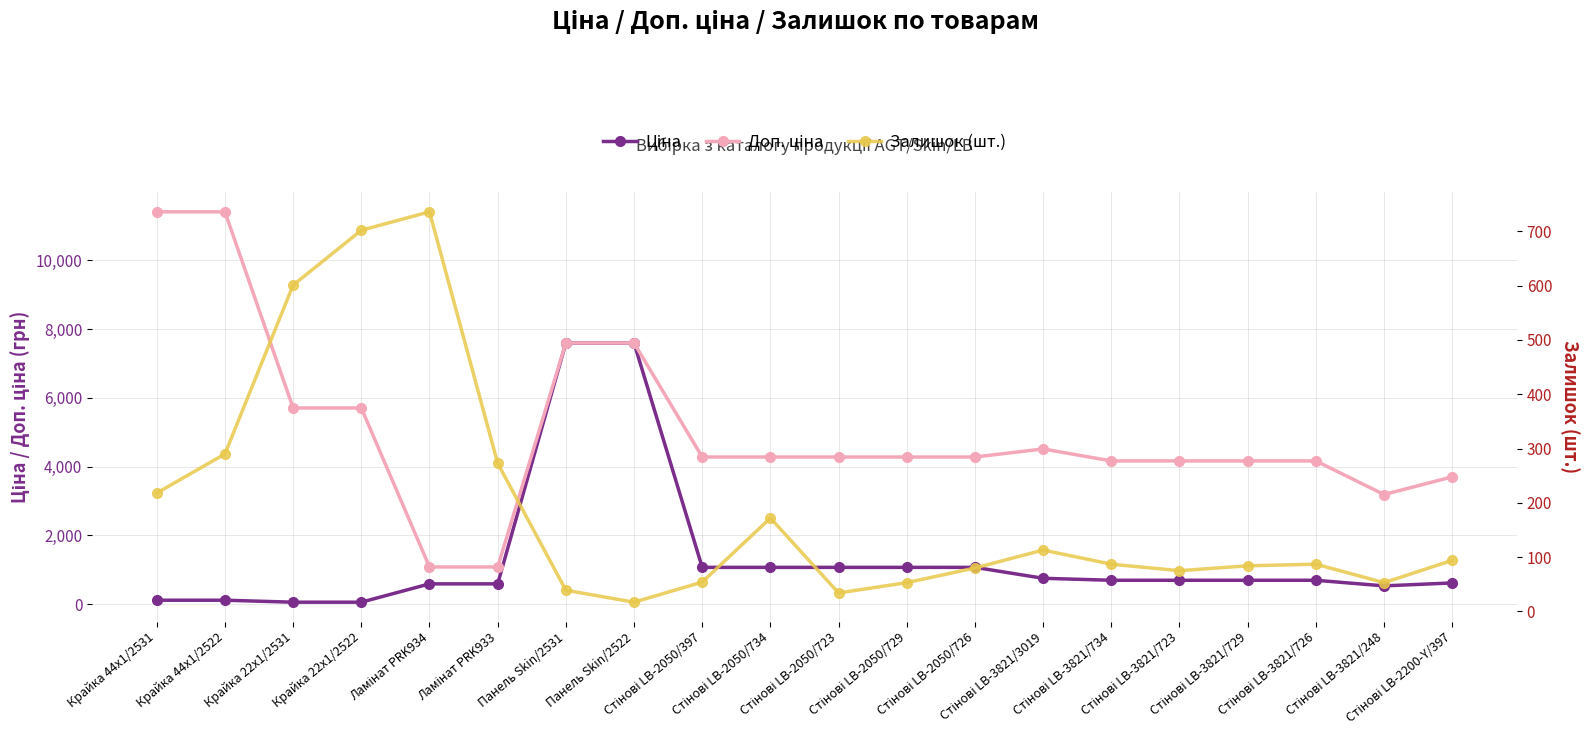

How many data points does each series have?

20